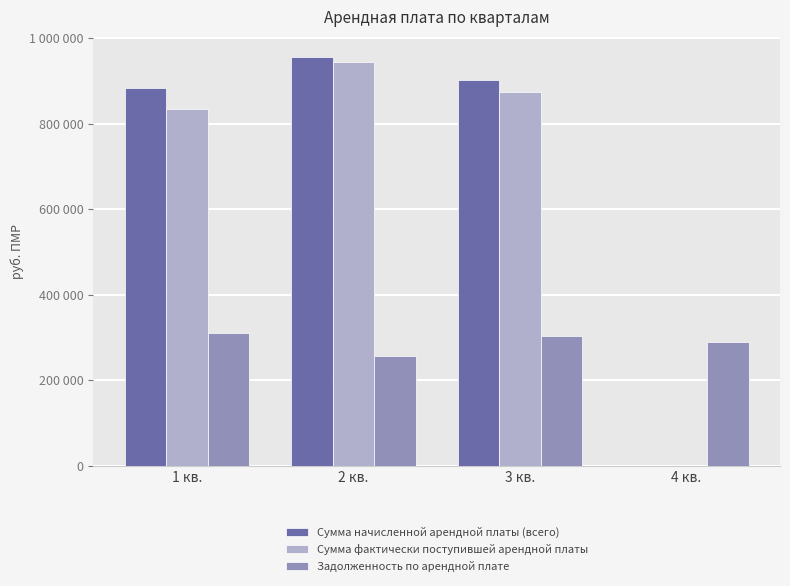

Which series changed the most between 1 кв. and 2 кв.?

Сумма фактически поступившей арендной платы